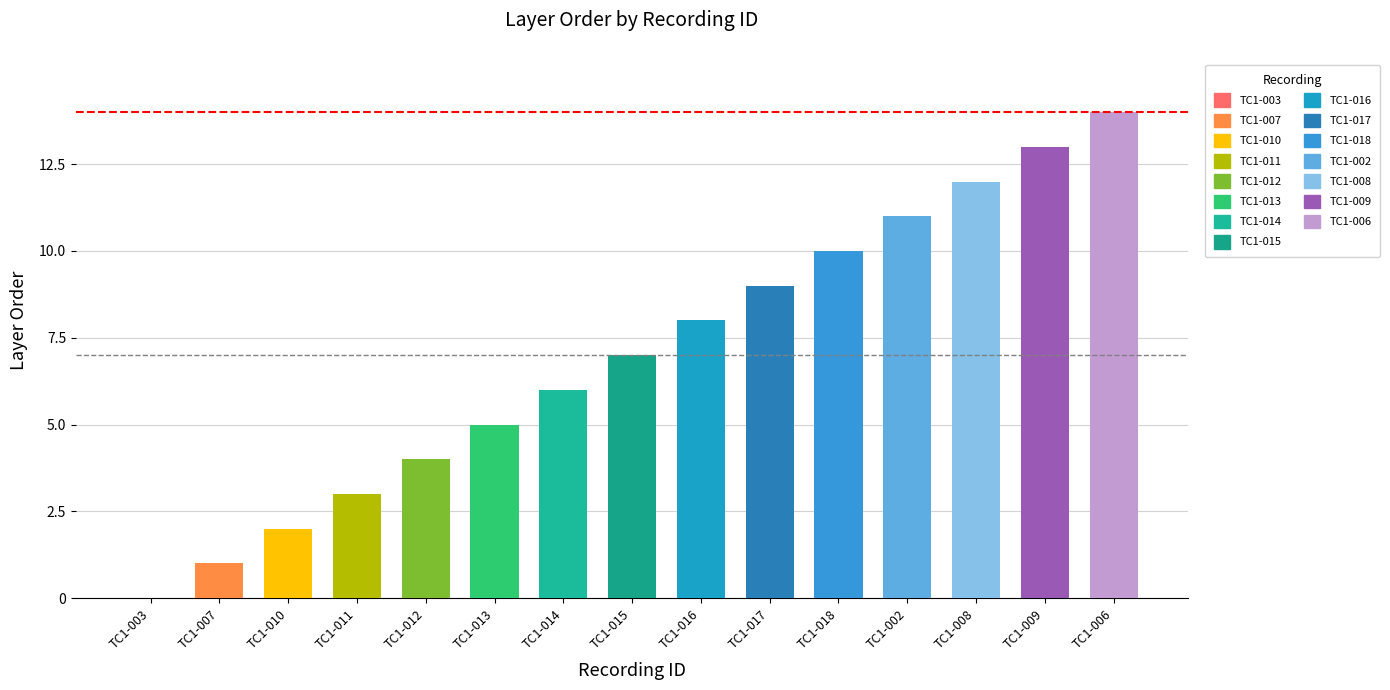

What is the difference between the maximum and minimum values?

14